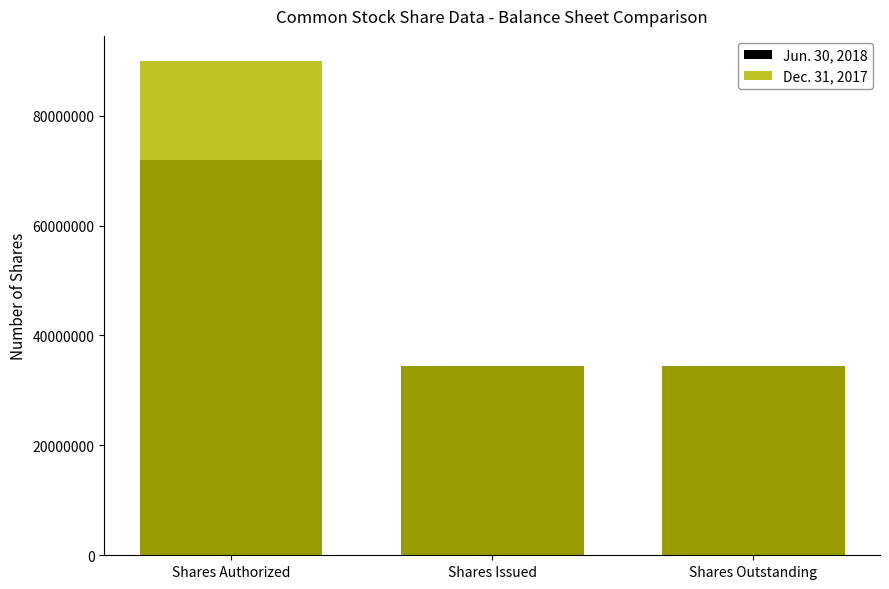

What is the approximate value of Dec. 31, 2017 at Shares Authorized, to the nearest 10?

90000000